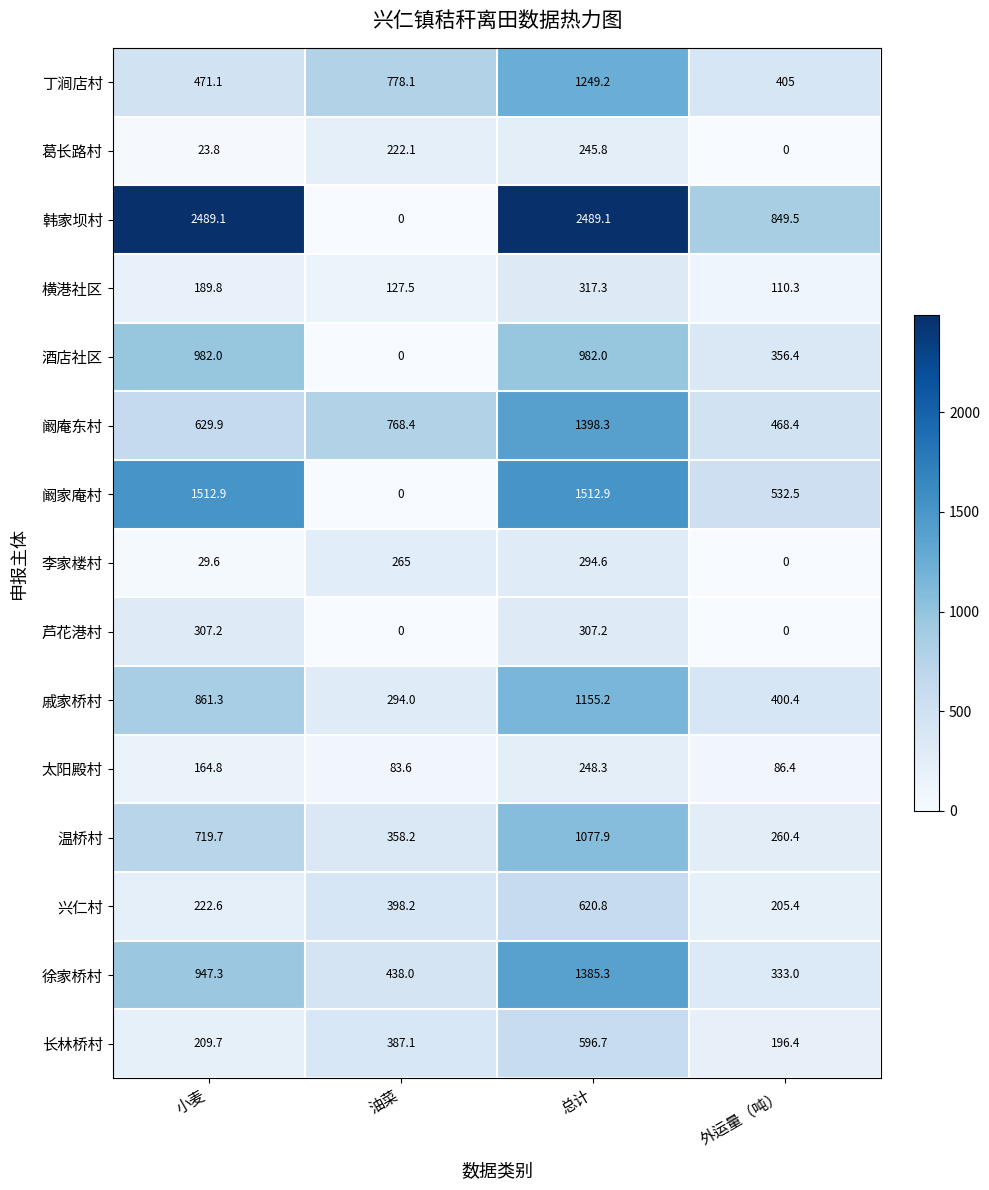

Which series has the largest range (max minus min)?

韩家坝村